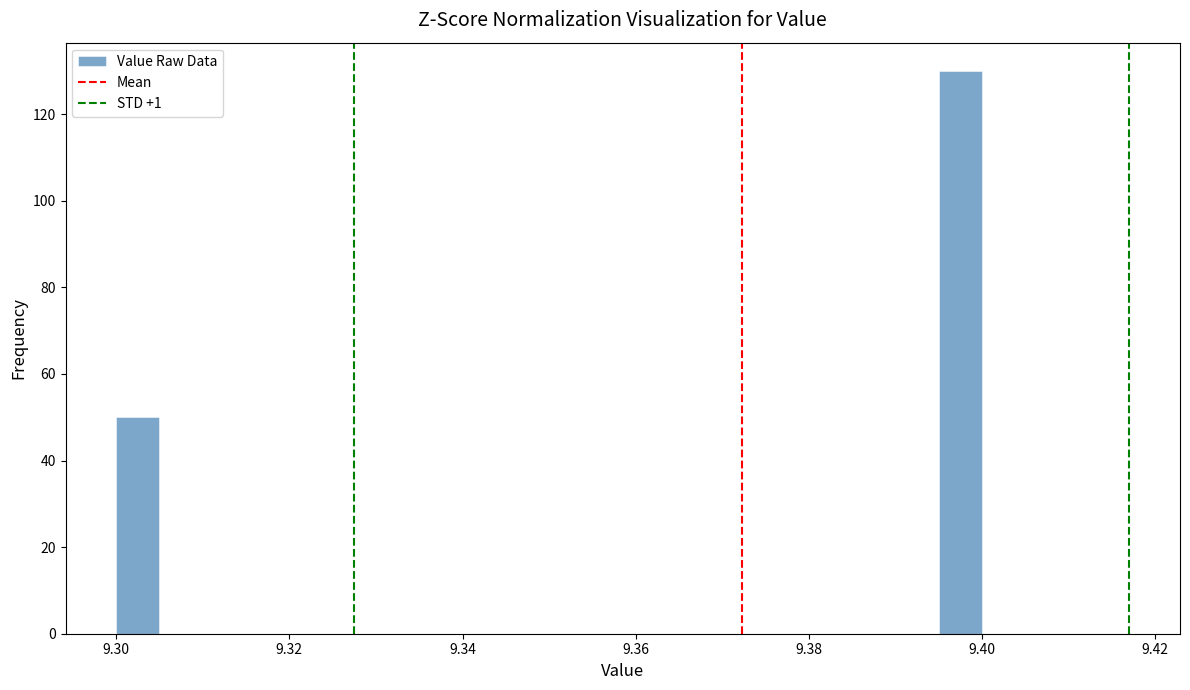

Around what value on the x-axis is the tallest bar? Give the approximate position of its centre, as read against the axis.

9.398